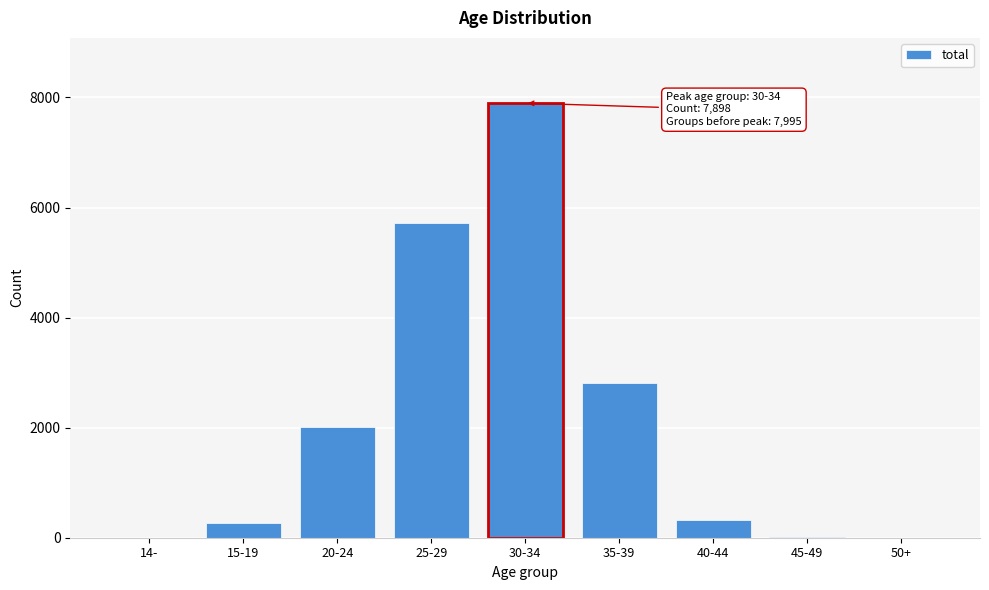

What is the greatest value displayed?

7898